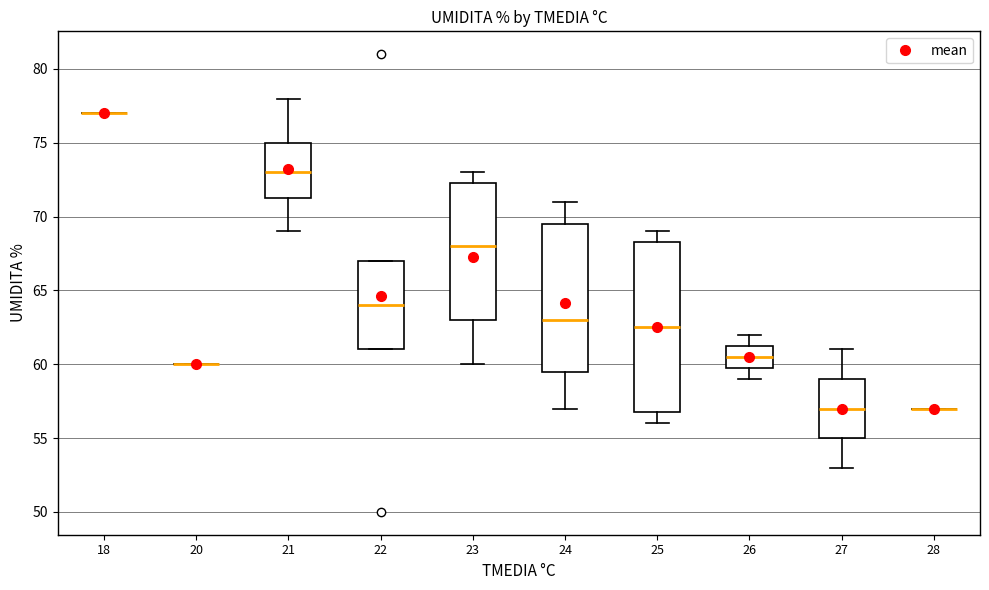

Where does the upper whisker of the box at x = 26 end on the y-axis? The values are not printed on the chart, so give them approximately, as read against the axis.

62.0